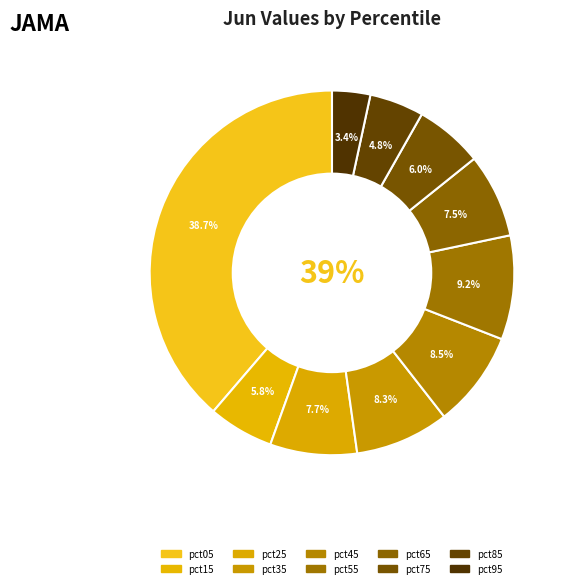

Is it true that pct55 is 9% of the pie?

True